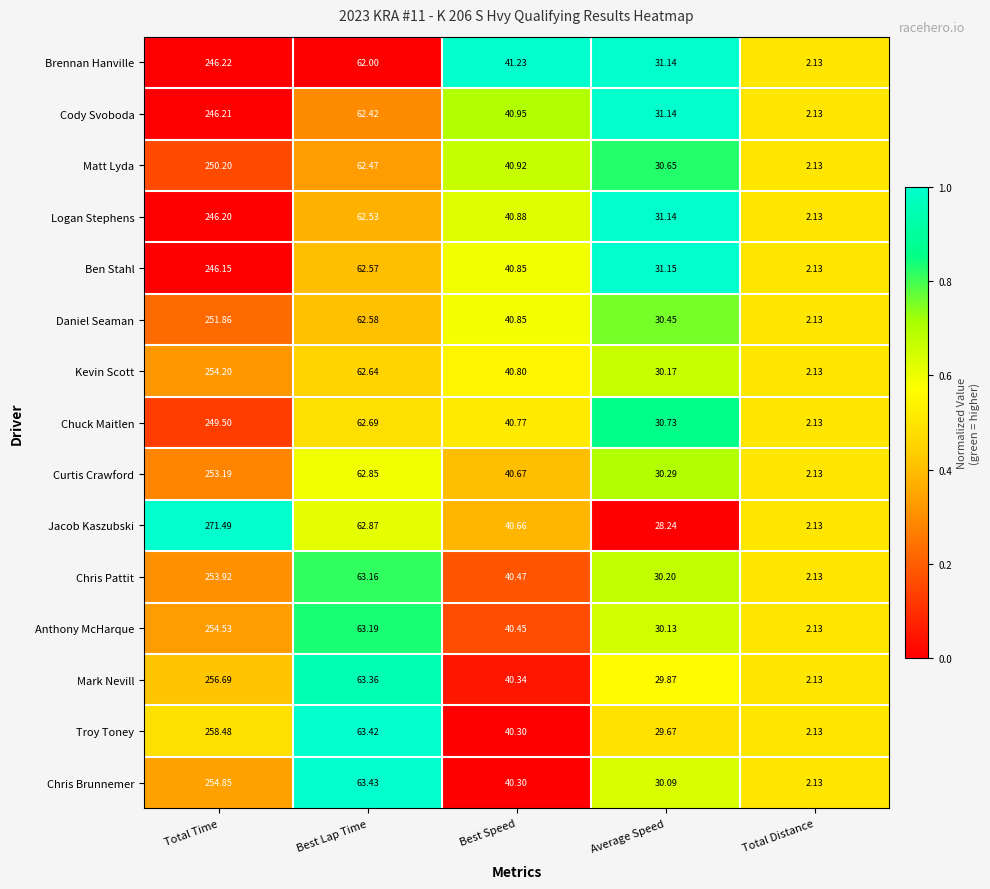

Which label corresponds to the largest value in the chart?

Total Time